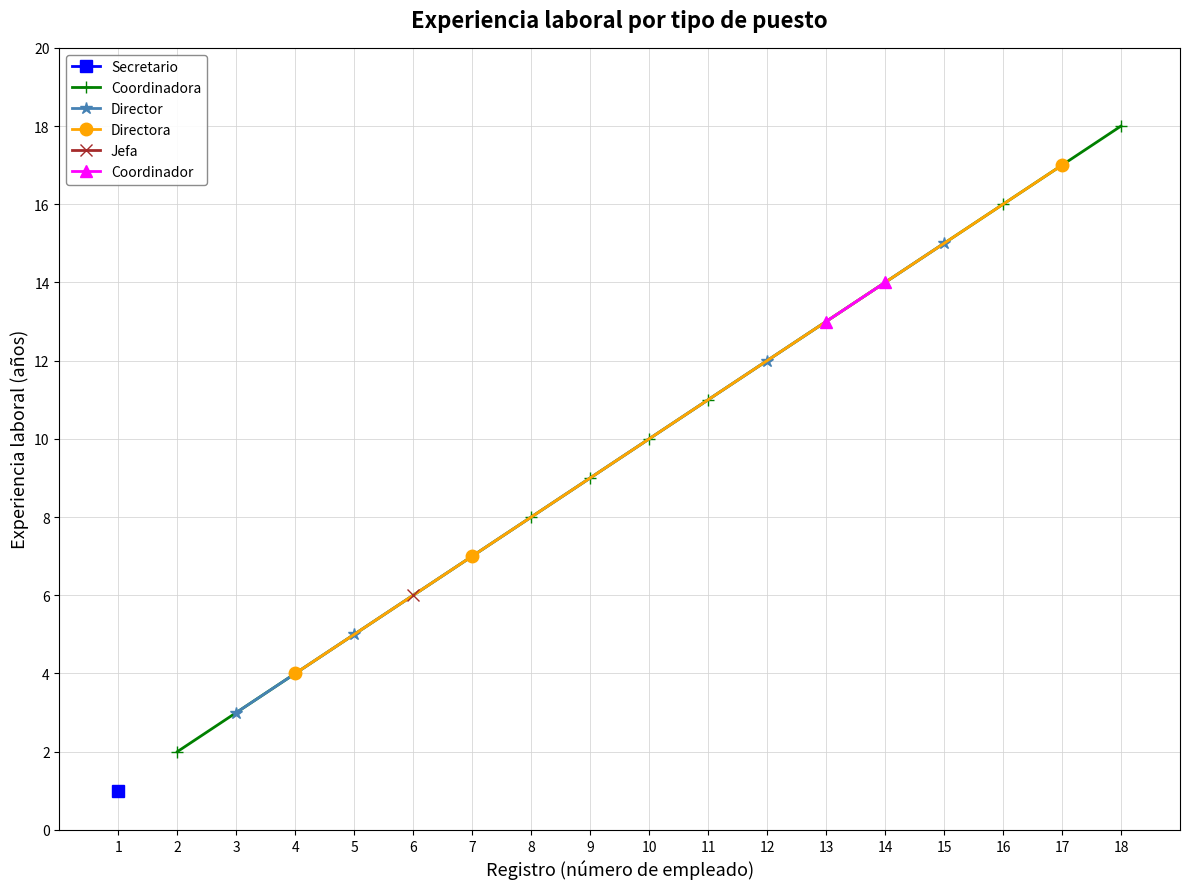

Does the chart have visible grid lines?

Yes